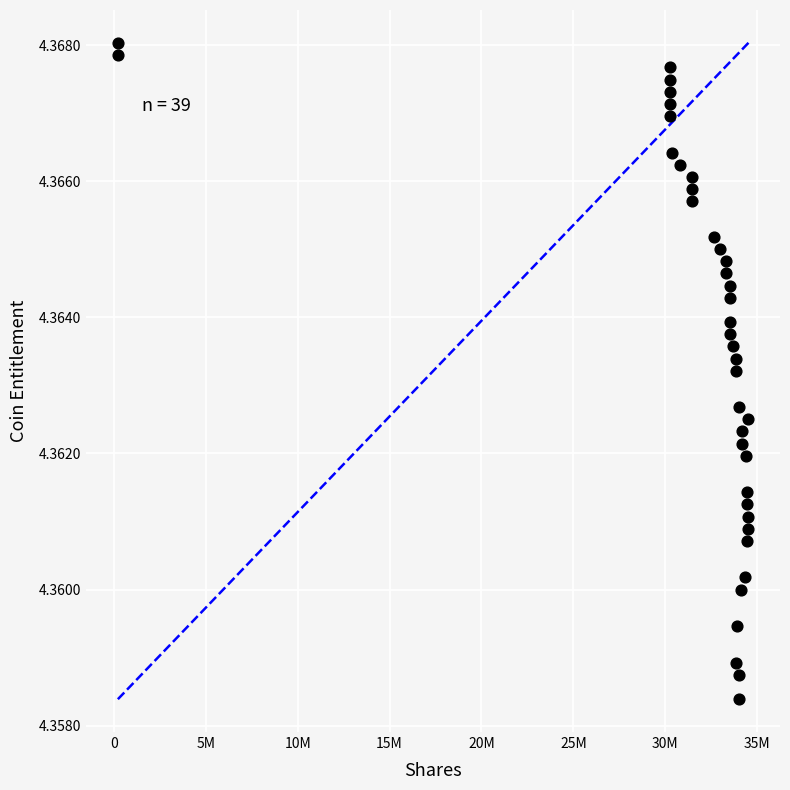

What is the range of X values (max minus min)?

34310802.9